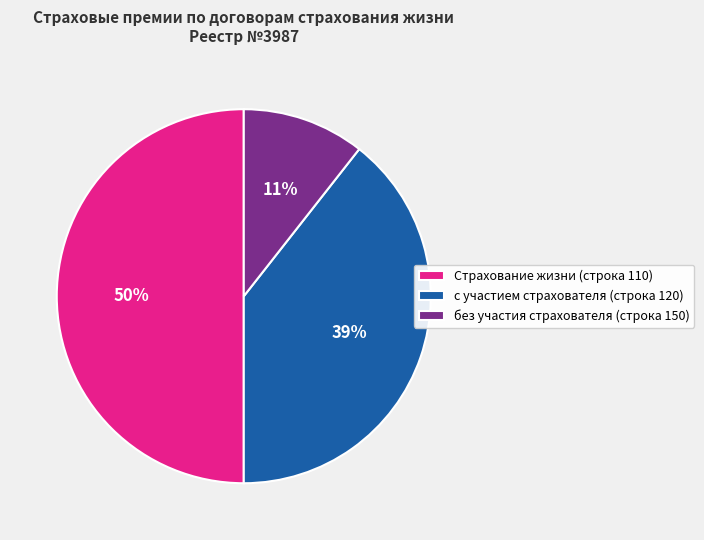

How many slices are in this pie chart?

3